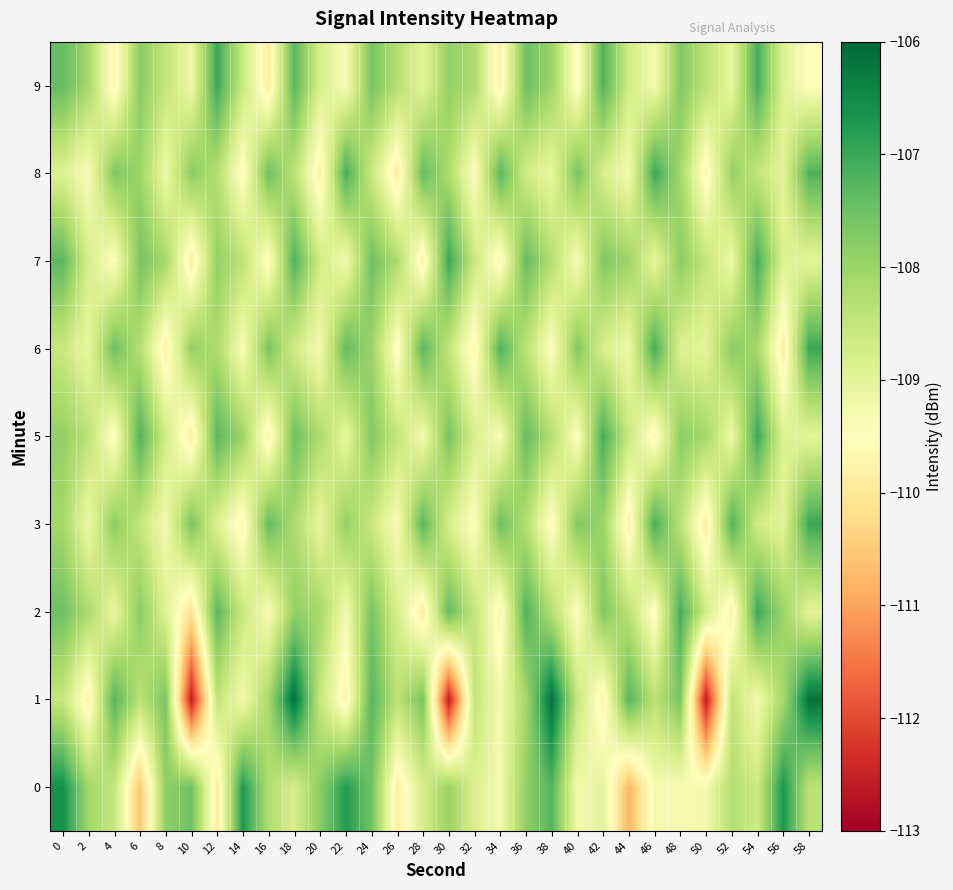

Reading left to right, extract all data points from this chart.

0: 0=-106.6	2=-108.1	4=-108.5	6=-110.6	8=-107.9	10=-107.5	12=-109.9	14=-106.7	16=-108.2	18=-108.8	20=-107.8	22=-106.8	24=-107.5	26=-109.9	28=-108.8	30=-107.9	32=-108.9	34=-109.3	36=-107.9	38=-107.2	40=-109.3	42=-109.0	44=-110.8	46=-109.3	48=-109.4	50=-109.3	52=-108.3	54=-108.6	56=-106.7	58=-108.4
1: 0=-108.5	2=-109.8	4=-107.3	6=-108.4	8=-107.6	10=-112.6	12=-108.5	14=-109.3	16=-108.1	18=-106.2	20=-108.5	22=-109.8	24=-107.3	26=-108.4	28=-107.6	30=-112.6	32=-108.5	34=-109.3	36=-108.1	38=-106.2	40=-108.5	42=-109.8	44=-107.3	46=-108.4	48=-107.6	50=-112.6	52=-108.5	54=-109.3	56=-108.1	58=-106.2
2: 0=-107.5	2=-108.2	4=-109.1	6=-107.8	8=-108.9	10=-110.1	12=-107.3	14=-108.6	16=-109.4	18=-107.9	20=-108.1	22=-109.3	24=-107.6	26=-108.8	28=-109.9	30=-107.4	32=-108.5	34=-109.7	36=-107.2	38=-108.3	40=-109.5	42=-107.7	44=-108.4	46=-109.6	48=-107.1	50=-108.7	52=-109.8	54=-107.0	56=-108.0	58=-109.0
3: 0=-108.1	2=-109.2	4=-107.8	6=-108.5	8=-109.3	10=-107.6	12=-108.9	14=-109.7	16=-107.4	18=-108.2	20=-109.1	22=-107.9	24=-108.6	26=-109.4	28=-107.3	30=-108.8	32=-109.5	34=-107.5	36=-108.3	38=-109.6	40=-107.7	42=-108.0	44=-109.8	46=-107.1	48=-108.4	50=-109.9	52=-107.2	54=-108.7	56=-109.0	58=-107.0
5: 0=-107.9	2=-108.4	4=-109.6	6=-107.2	8=-108.7	10=-109.9	12=-107.3	14=-108.0	16=-109.8	18=-107.5	20=-108.2	22=-109.1	24=-107.7	26=-108.5	28=-109.3	30=-107.6	32=-108.8	34=-109.4	36=-107.4	38=-108.3	40=-109.5	42=-107.1	44=-108.6	46=-109.7	48=-107.8	50=-108.1	52=-109.2	54=-107.0	56=-108.9	58=-109.0
6: 0=-108.6	2=-109.1	4=-107.5	6=-108.3	8=-109.8	10=-107.9	12=-108.2	14=-109.4	16=-107.6	18=-108.7	20=-109.3	22=-107.4	24=-108.0	26=-109.6	28=-107.3	30=-108.5	32=-109.7	34=-107.2	36=-108.4	38=-109.5	40=-107.7	42=-108.8	44=-109.2	46=-107.1	48=-108.9	50=-109.0	52=-107.8	54=-108.1	56=-109.9	58=-107.0
7: 0=-107.3	2=-108.8	4=-109.5	6=-107.6	8=-108.1	10=-109.9	12=-107.9	14=-108.4	16=-109.6	18=-107.2	20=-108.7	22=-109.3	24=-107.5	26=-108.2	28=-109.8	30=-107.0	32=-108.6	34=-109.7	36=-107.4	38=-108.3	40=-109.4	42=-107.7	44=-108.0	46=-109.1	48=-107.8	50=-108.5	52=-109.2	54=-107.1	56=-108.9	58=-109.0
8: 0=-108.9	2=-109.4	4=-107.7	6=-108.0	8=-109.2	10=-107.8	12=-108.3	14=-109.6	16=-107.5	18=-108.4	20=-109.8	22=-107.1	24=-108.6	26=-109.9	28=-107.4	30=-108.2	32=-109.5	34=-107.3	36=-108.7	38=-109.1	40=-107.6	42=-108.8	44=-109.3	46=-107.0	48=-108.1	50=-109.7	52=-107.9	54=-108.5	56=-109.0	58=-107.2
9: 0=-107.4	2=-108.1	4=-109.7	6=-107.8	8=-108.5	10=-109.2	12=-107.0	14=-108.6	16=-109.9	18=-107.3	20=-108.8	22=-109.4	24=-107.6	26=-108.3	28=-109.0	30=-107.9	32=-108.2	34=-109.8	36=-107.5	38=-108.0	40=-109.6	42=-107.2	44=-108.7	46=-109.3	48=-107.7	50=-108.4	52=-109.1	54=-107.1	56=-108.9	58=-109.5